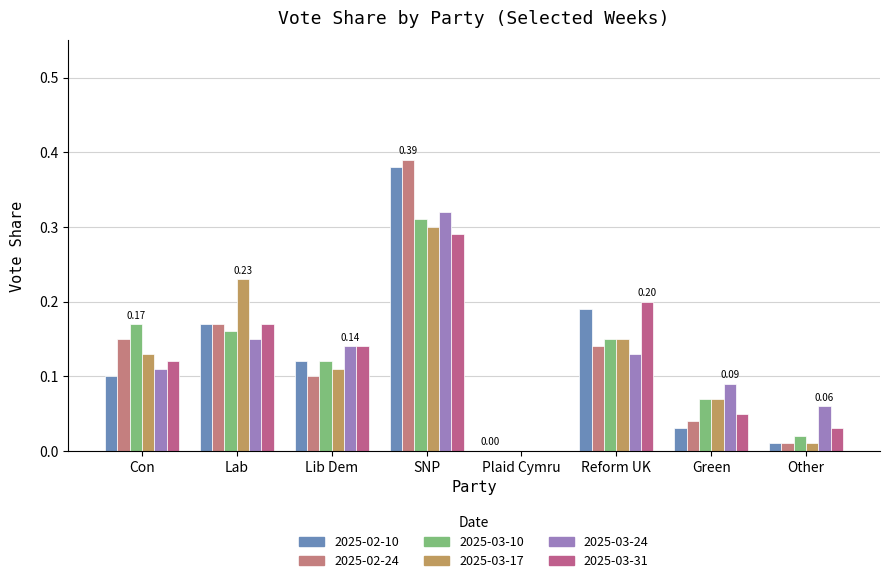

How many groups of bars are there?

8